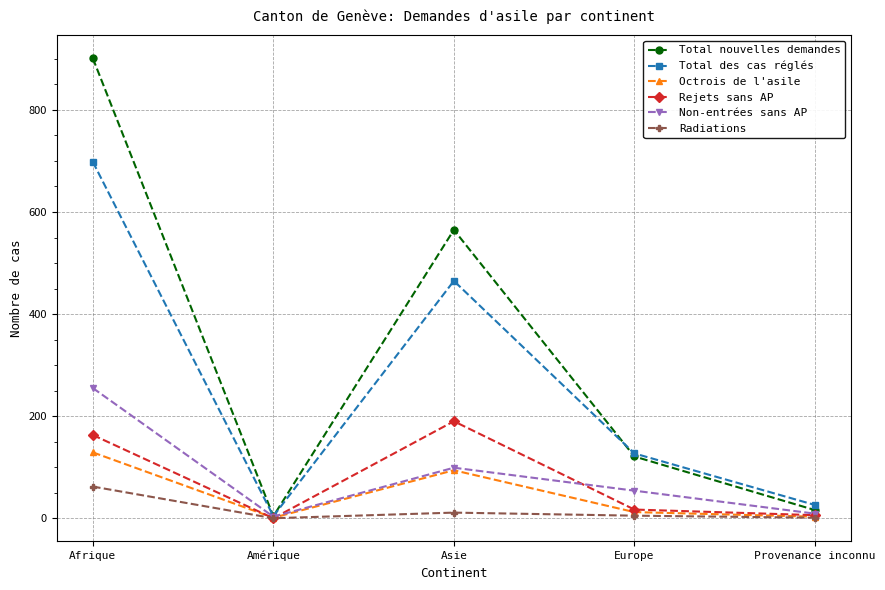

At which category does the chart reach its peak across all series?

Afrique